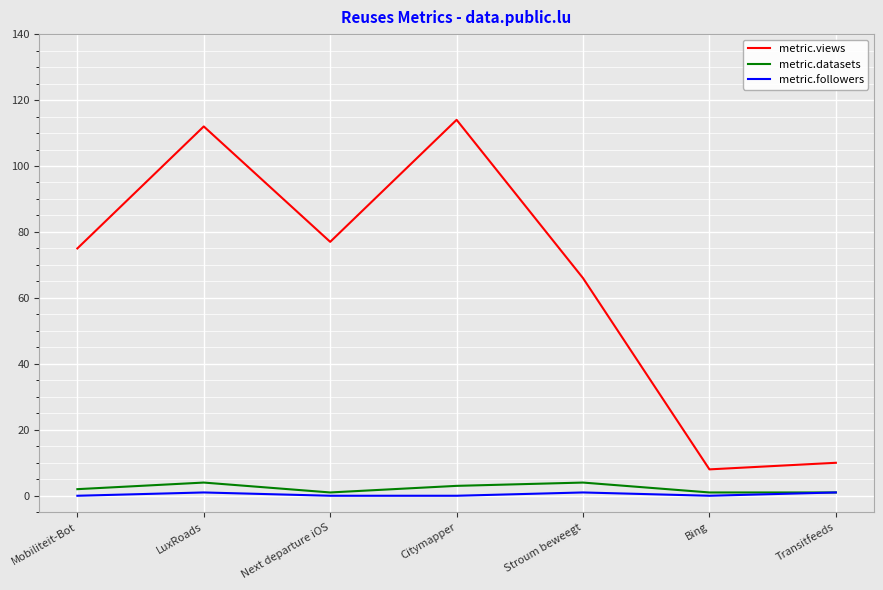

How many lines are shown in the chart?

3